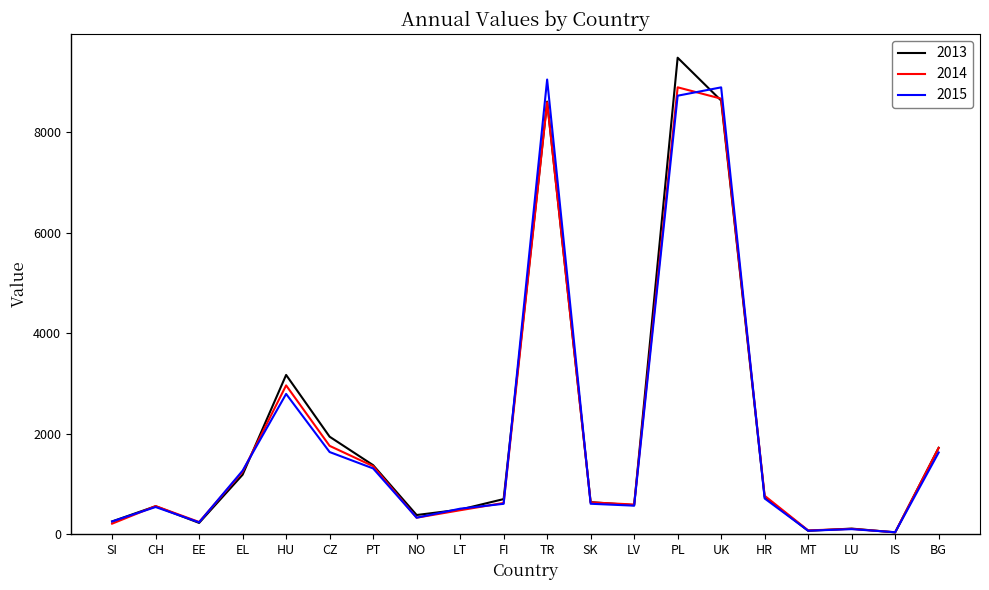

At which label does 2013 reach its peak?

PL